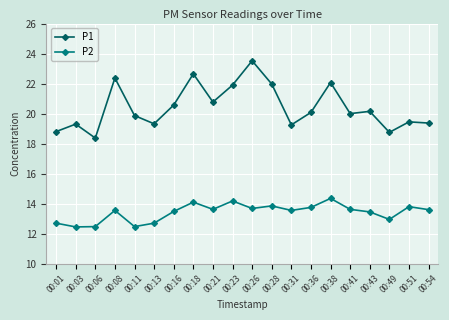

What are all the series names shown in the legend?

P1, P2